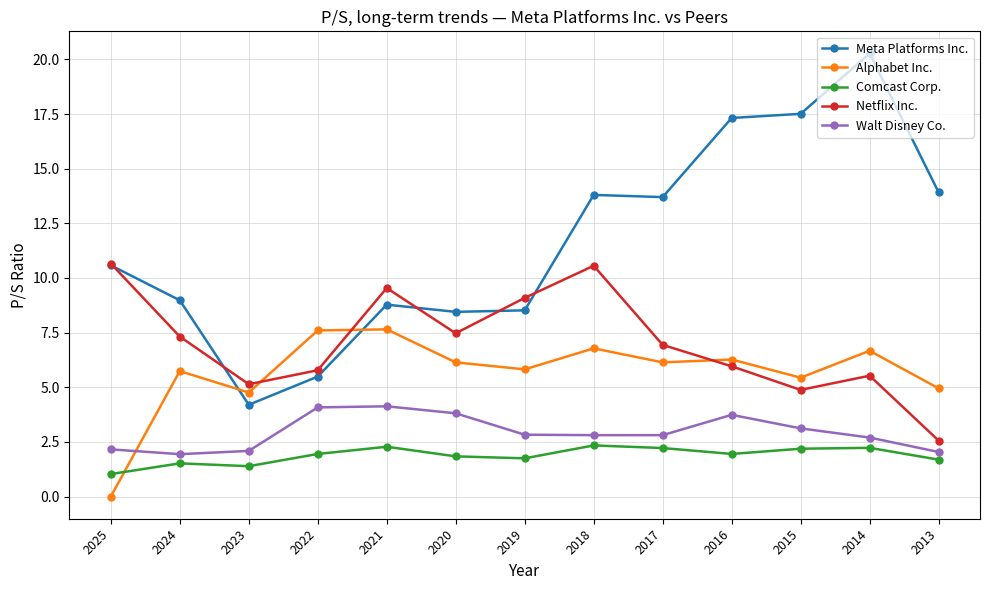

Rank the series by their maximum value, from lowest to highest.

Comcast Corp., Walt Disney Co., Alphabet Inc., Netflix Inc., Meta Platforms Inc.